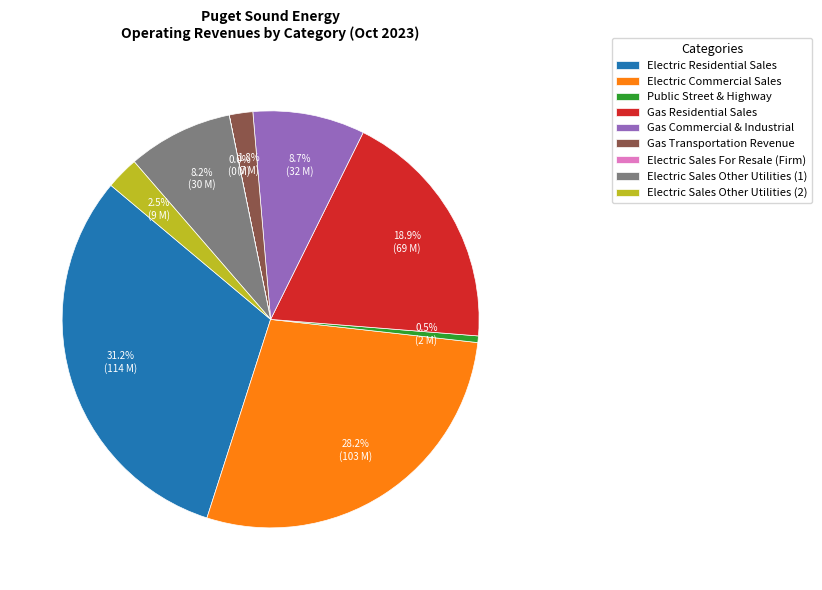

Between Electric Sales Other Utilities (1) and Electric Residential Sales, which is larger?

Electric Residential Sales